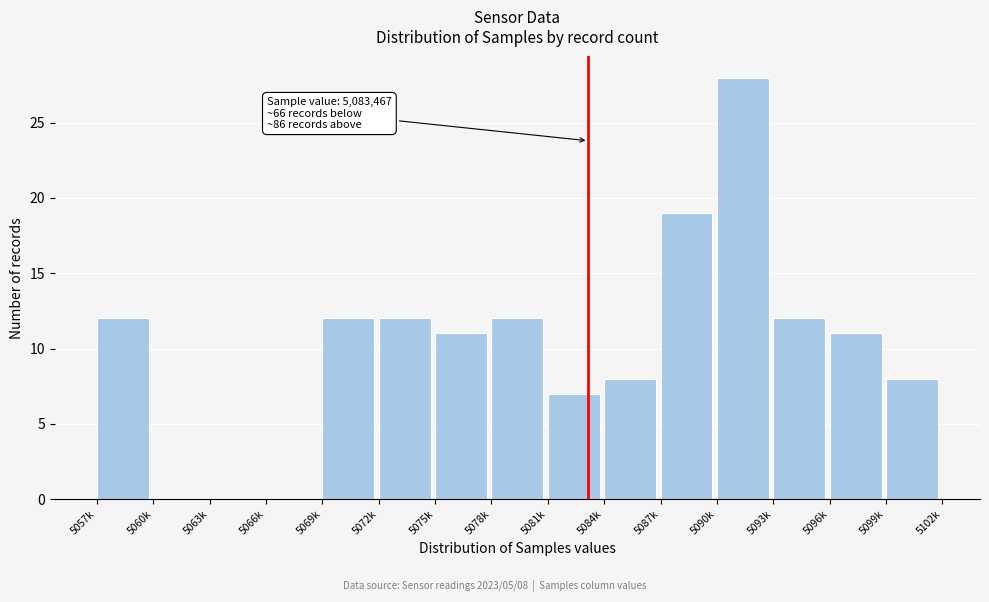

Reading right to left, list all the values displayed in this chart.

5099k=8	5096k=11	5093k=12	5090k=28	5087k=19	5084k=8	5081k=7	5078k=12	5075k=11	5072k=12	5069k=12	5066k=0	5063k=0	5060k=0	5057k=12